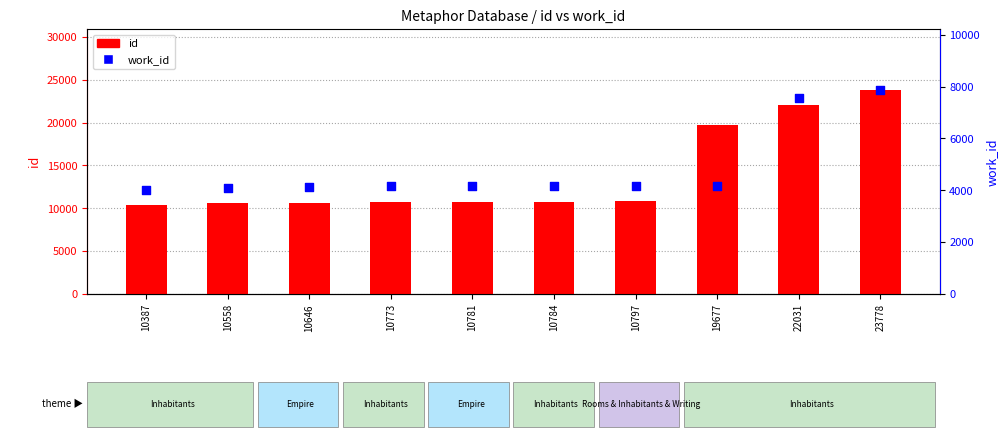

At which category is the sum across all series the highest?

23778